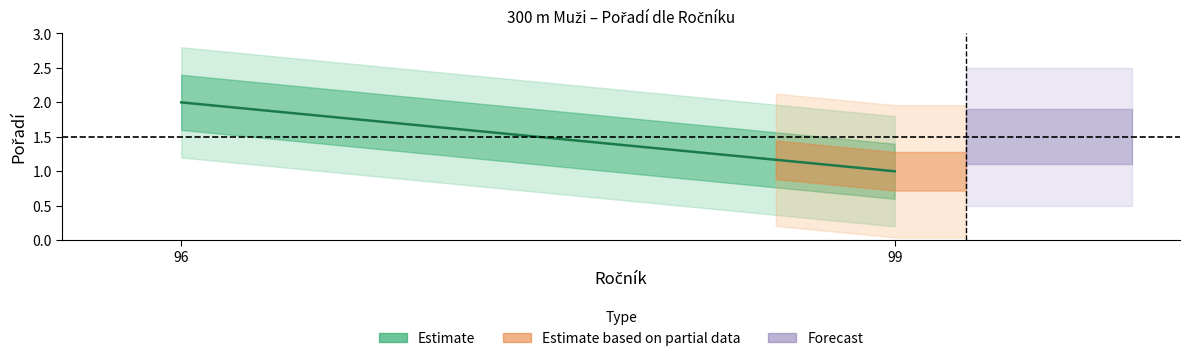

Reading right to left, list all the values displayed in this chart.

Pozadi_1: 2	1
Pozadi_2: 1	2